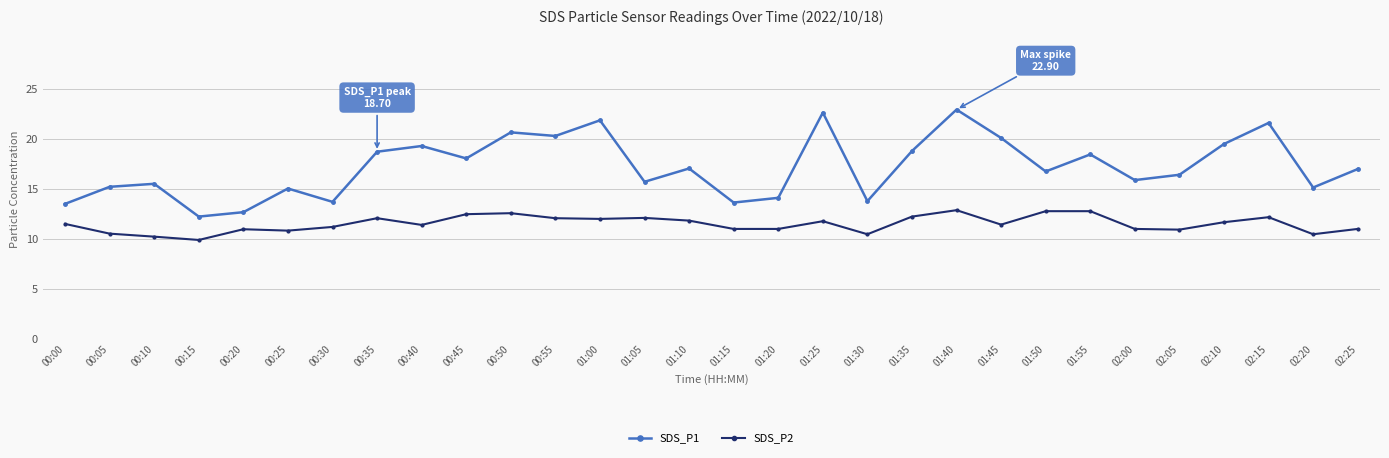

What is the difference between the highest and lowest values at 00:30?

2.5